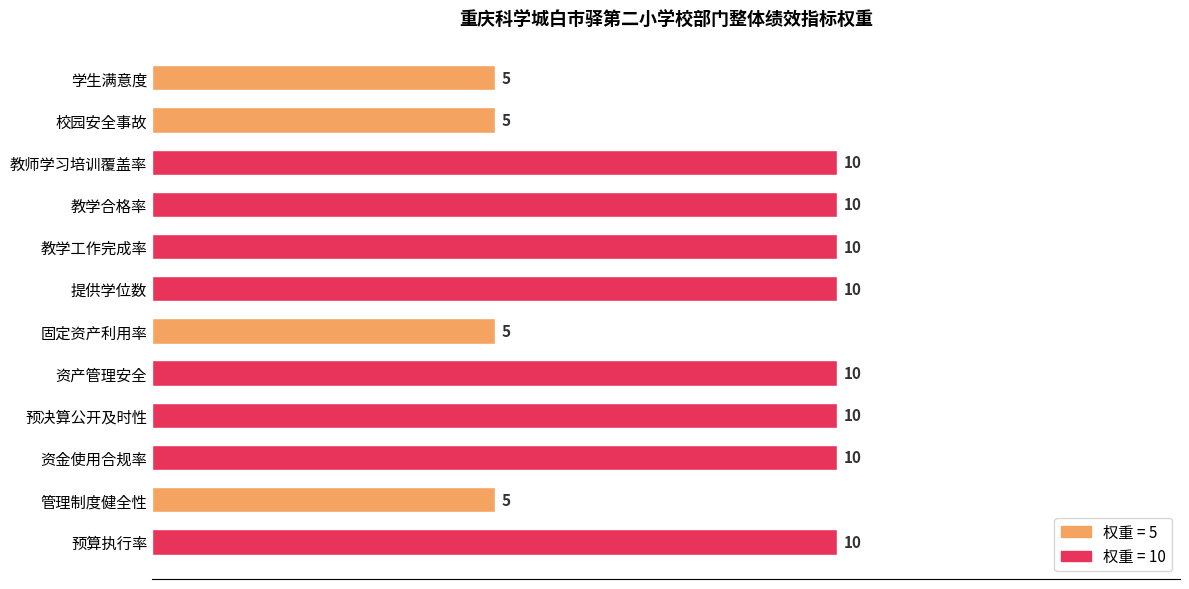

The value at 资产管理安全 is 15. True or false?

False